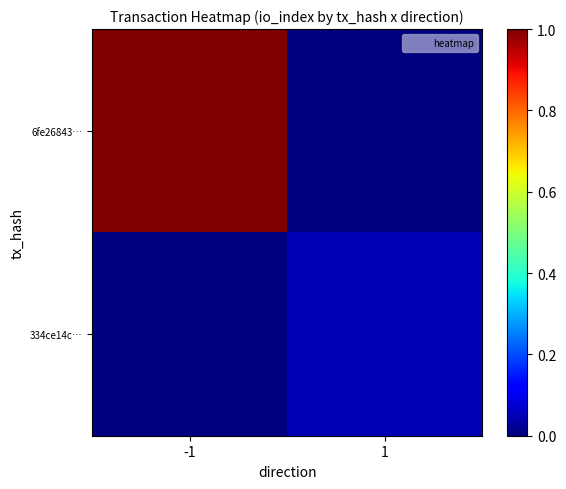

At which category is the sum across all series the highest?

-1